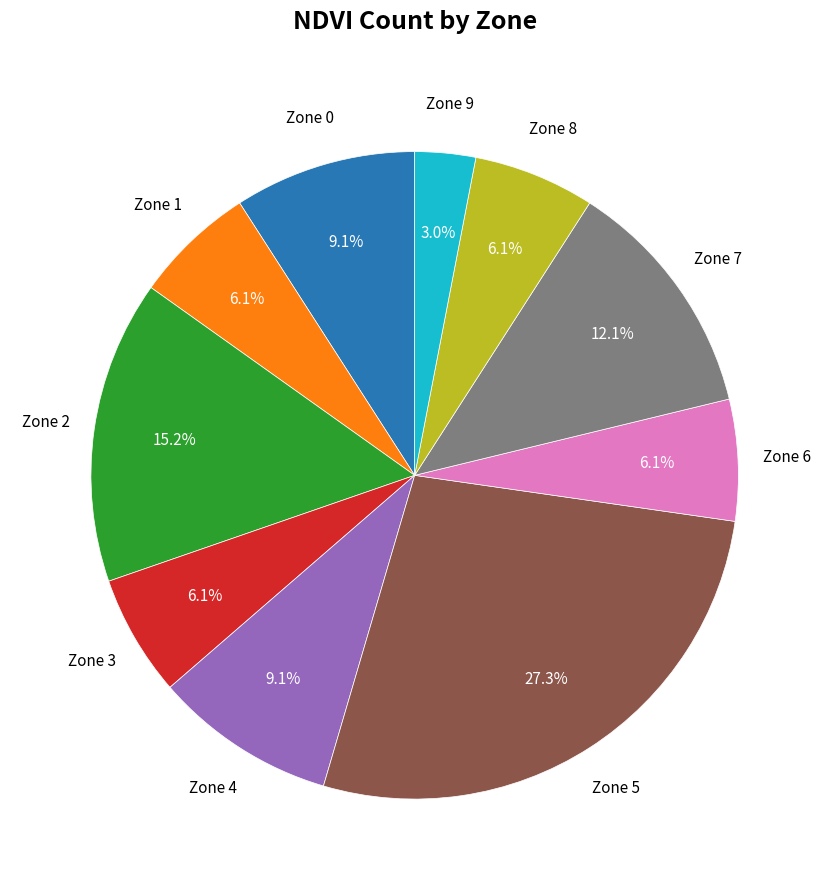

Is there any slice that represents more than half of the pie?

No